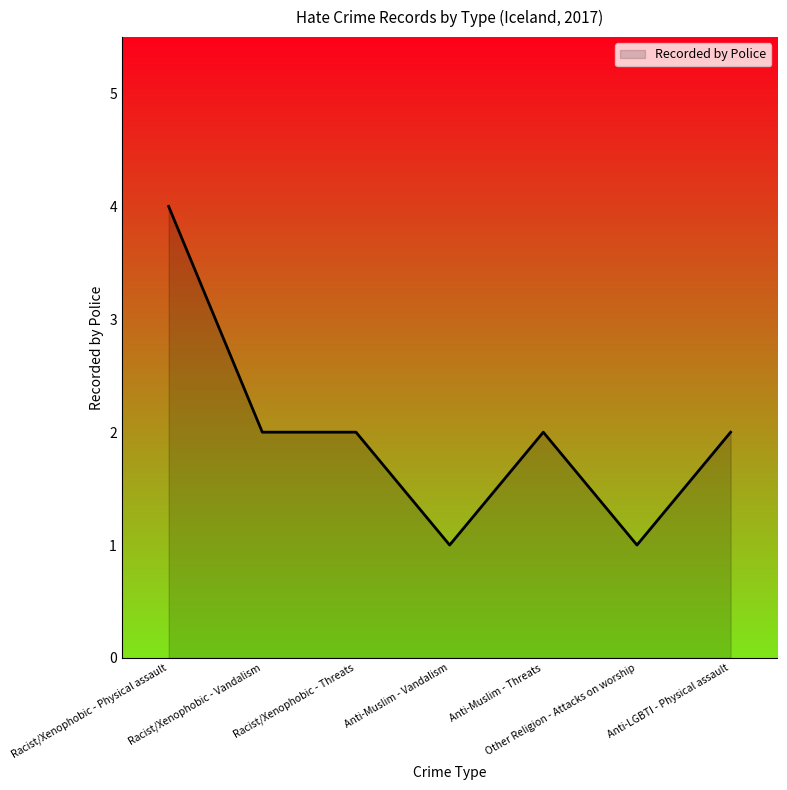

Reading right to left, transcribe all the data shown in this chart.

Anti-LGBTI - Physical assault=2	Other Religion - Attacks on worship=1	Anti-Muslim - Threats=2	Anti-Muslim - Vandalism=1	Racist/Xenophobic - Threats=2	Racist/Xenophobic - Vandalism=2	Racist/Xenophobic - Physical assault=4